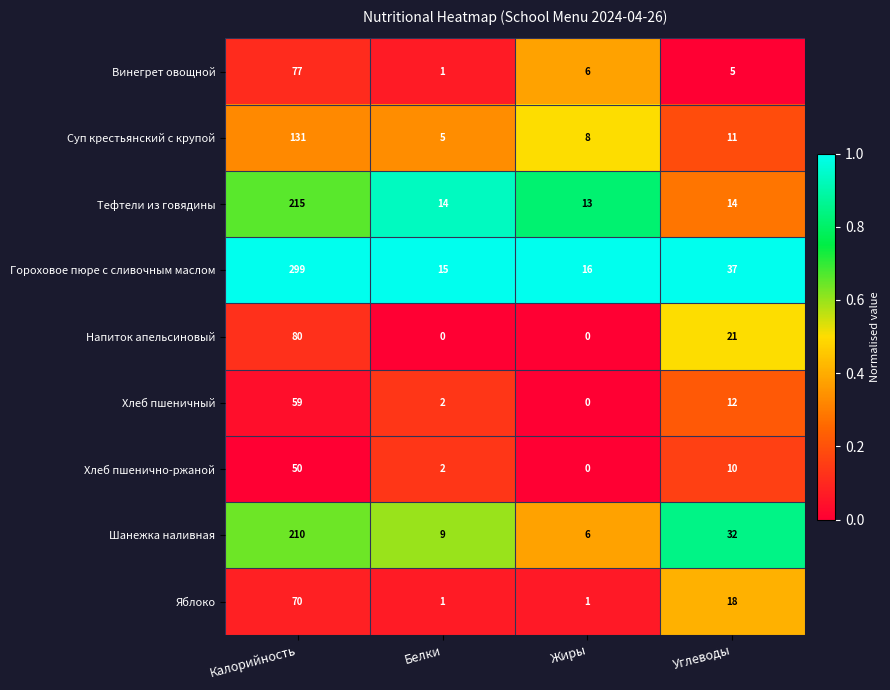

Which series has the largest range (max minus min)?

Гороховое пюре с сливочным маслом